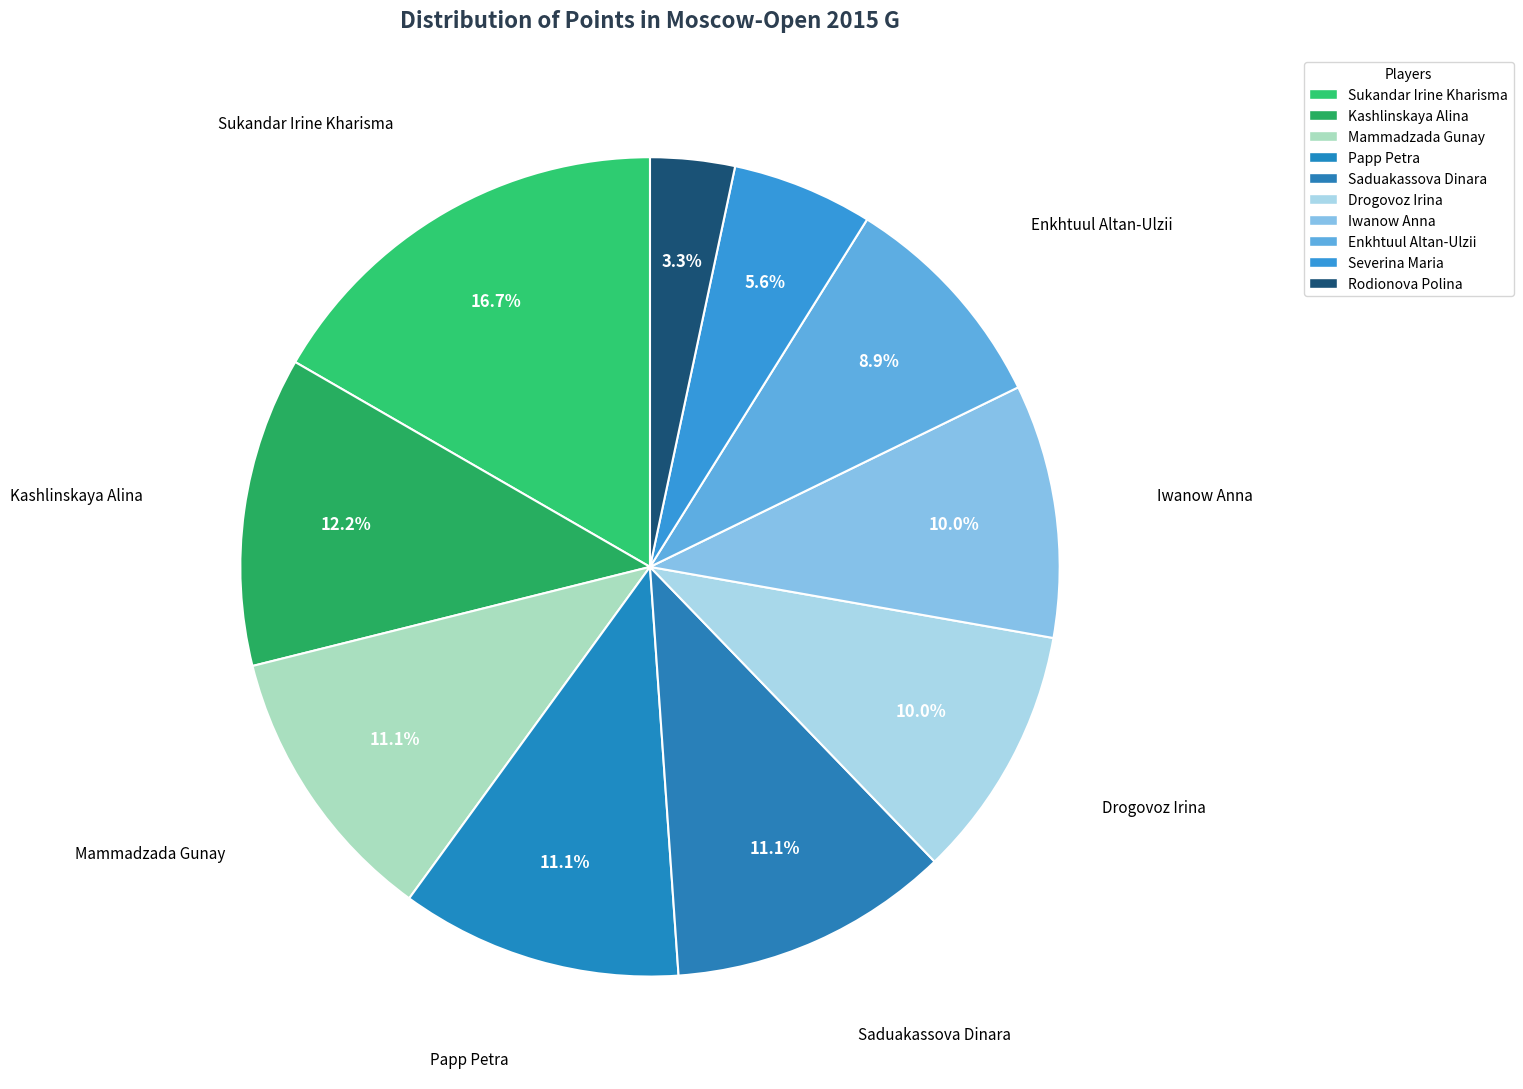

Is Saduakassova Dinara the majority of the pie?

No